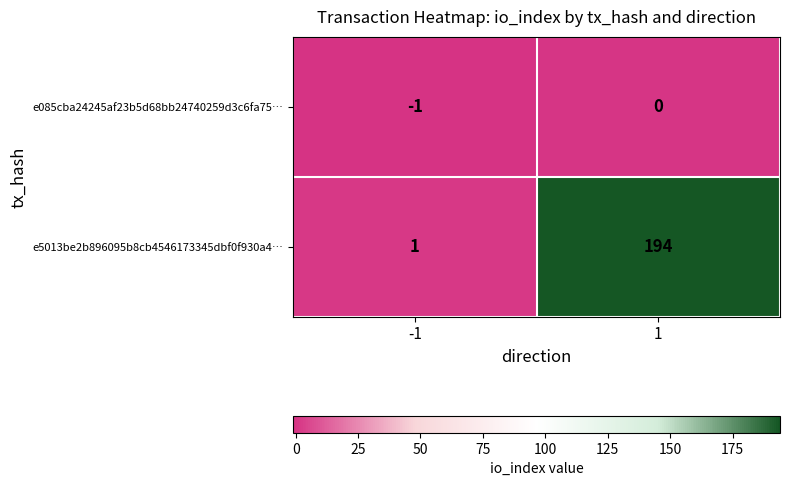

The e085cba24245af23b5d68bb24740259d3c6fa75… series shows 1 at 1. True or false?

False